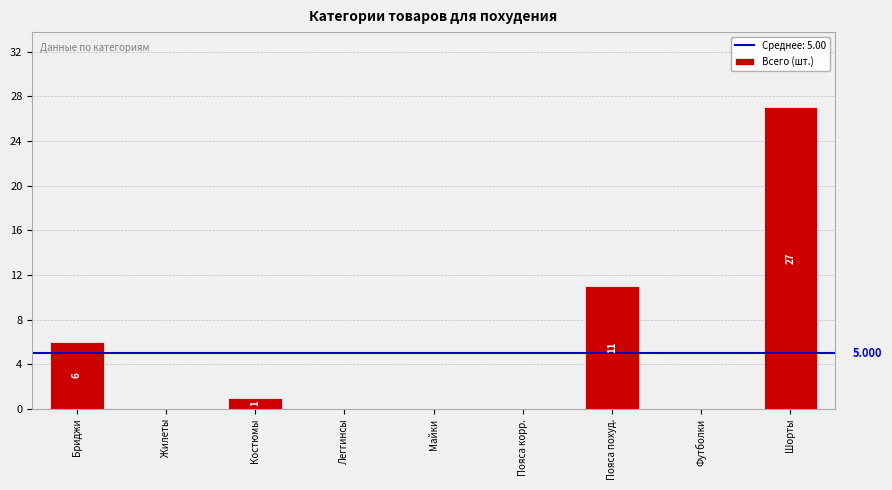

Reading left to right, list all the values displayed in this chart.

Бриджи=6	Жилеты=0	Костюмы=1	Леггинсы=0	Майки=0	Пояса корр.=0	Пояса похуд.=11	Футболки=0	Шорты=27